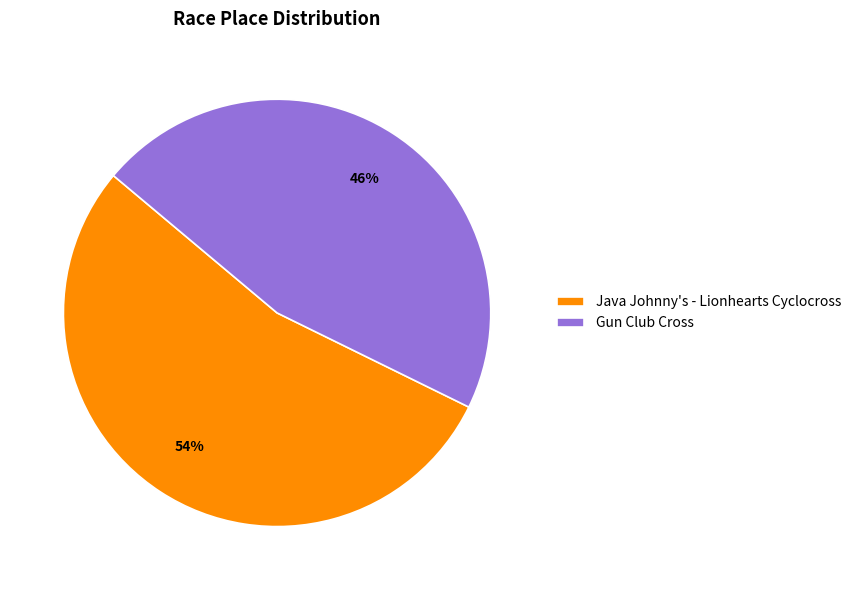

Which category has the biggest portion of the pie?

Java Johnny's - Lionhearts Cyclocross